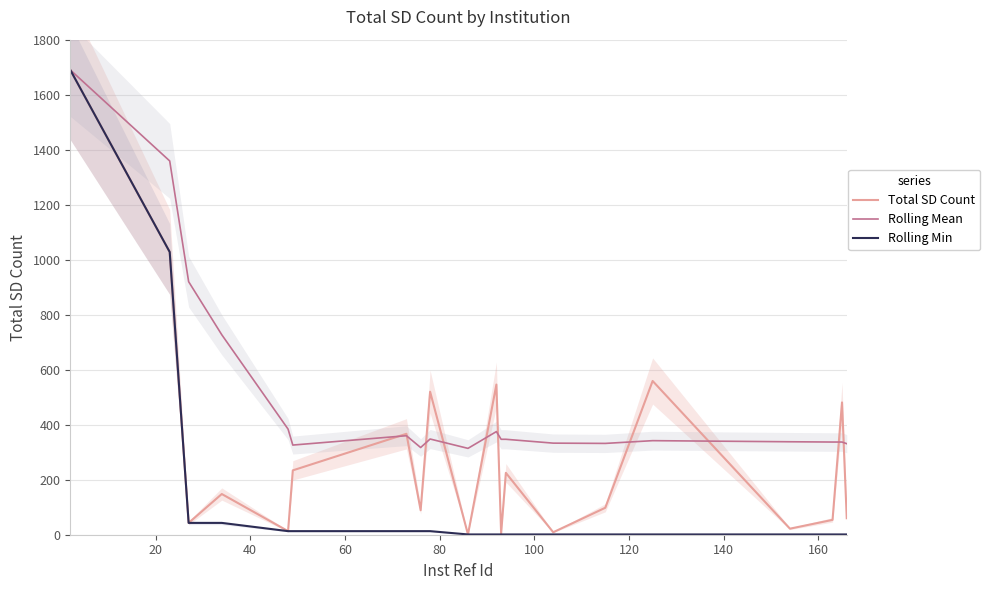

What is the highest value of the Total SD Count series?

1690